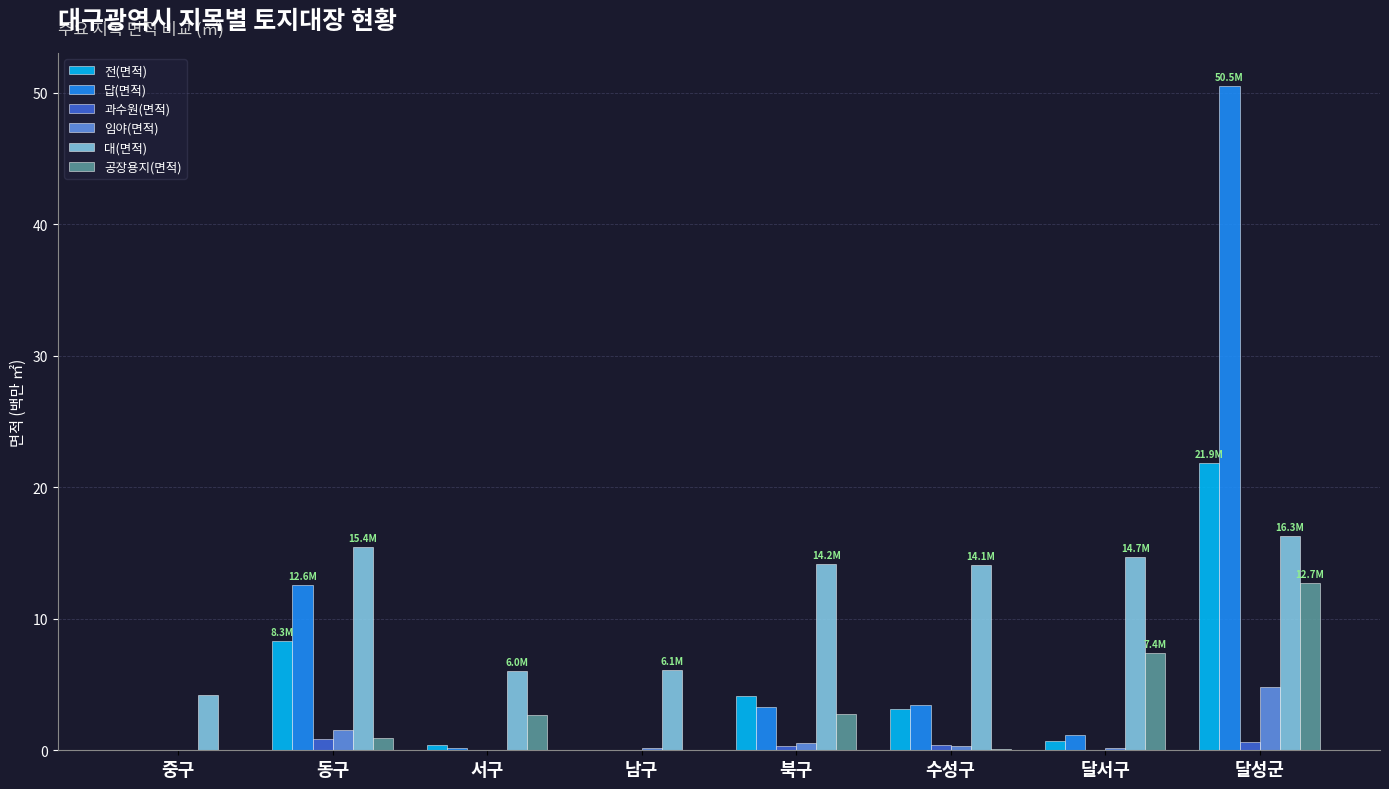

How many groups of bars are there?

8